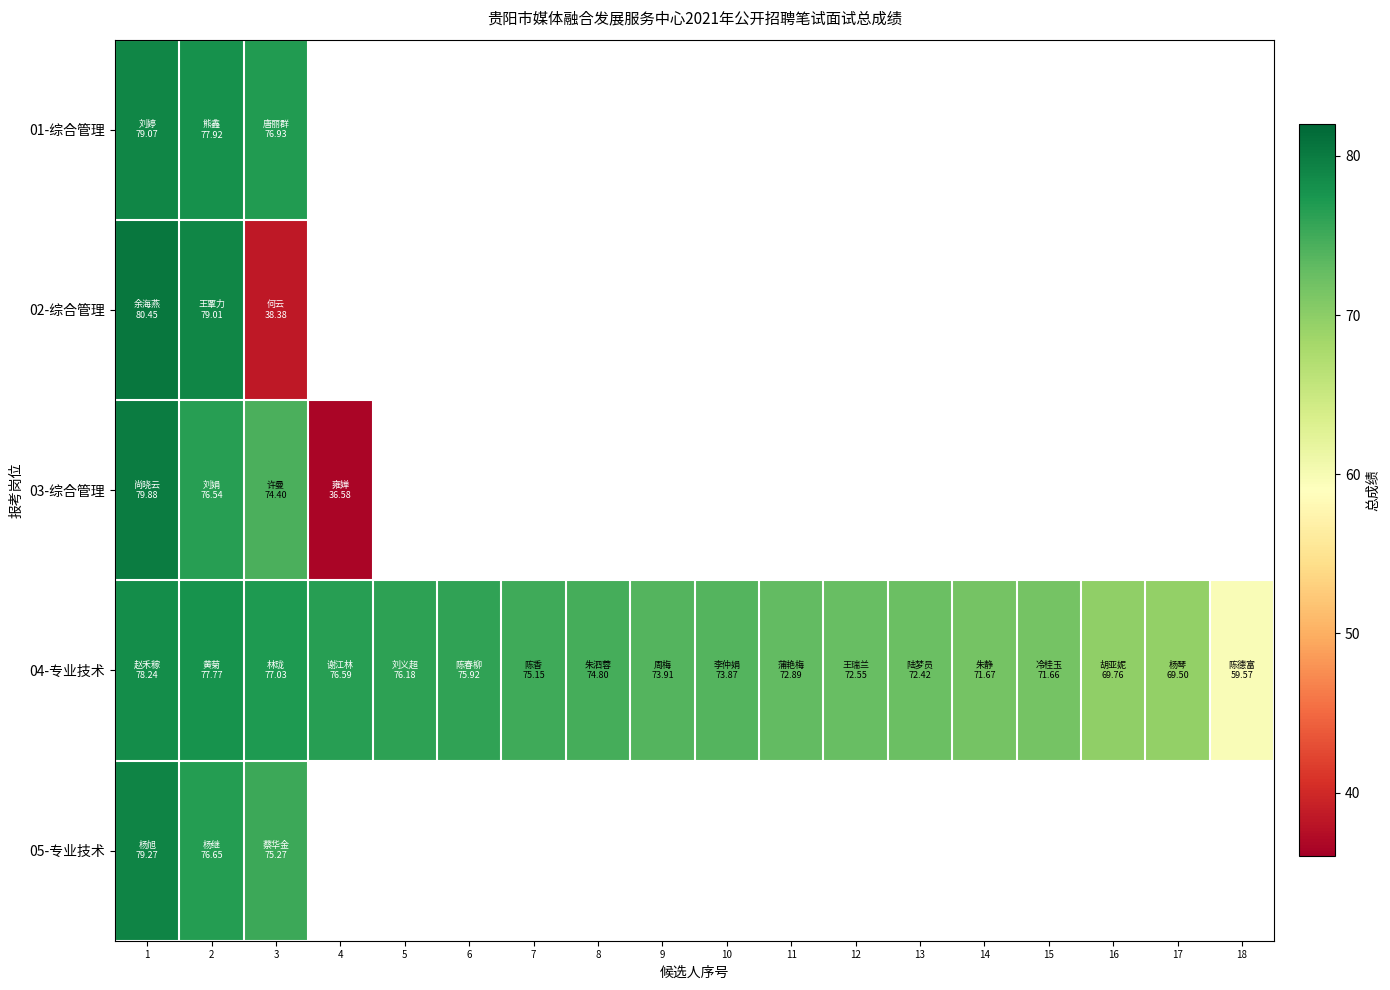

Which series has the largest total across all categories?

04-专业技术